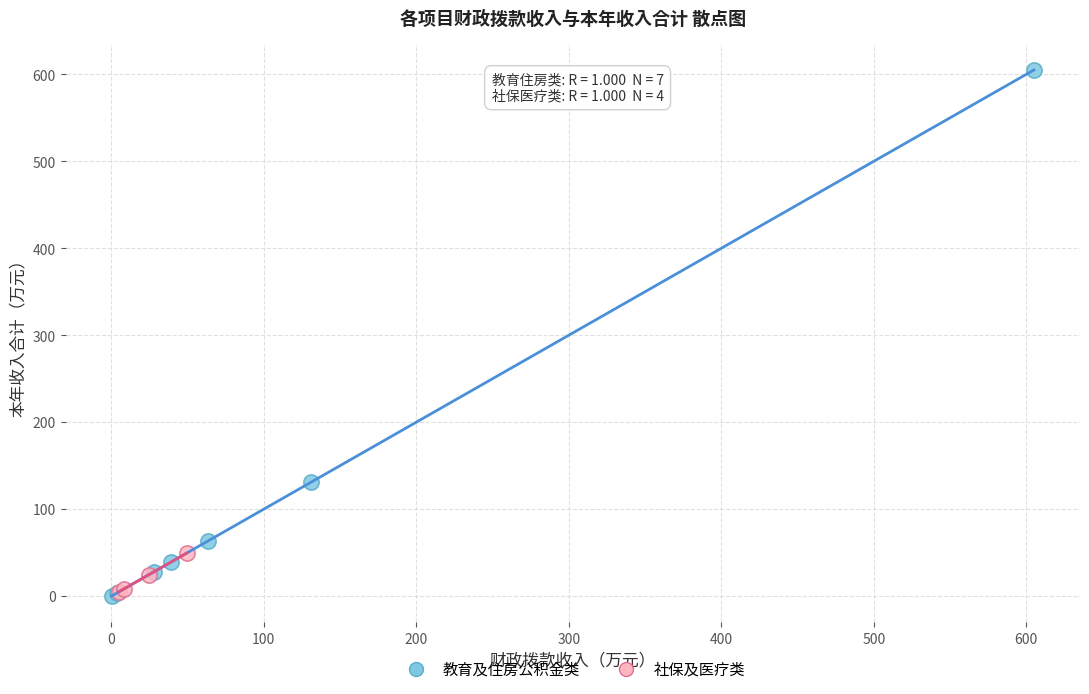

Which series has the widest spread of Y values?

教育及住房公积金类